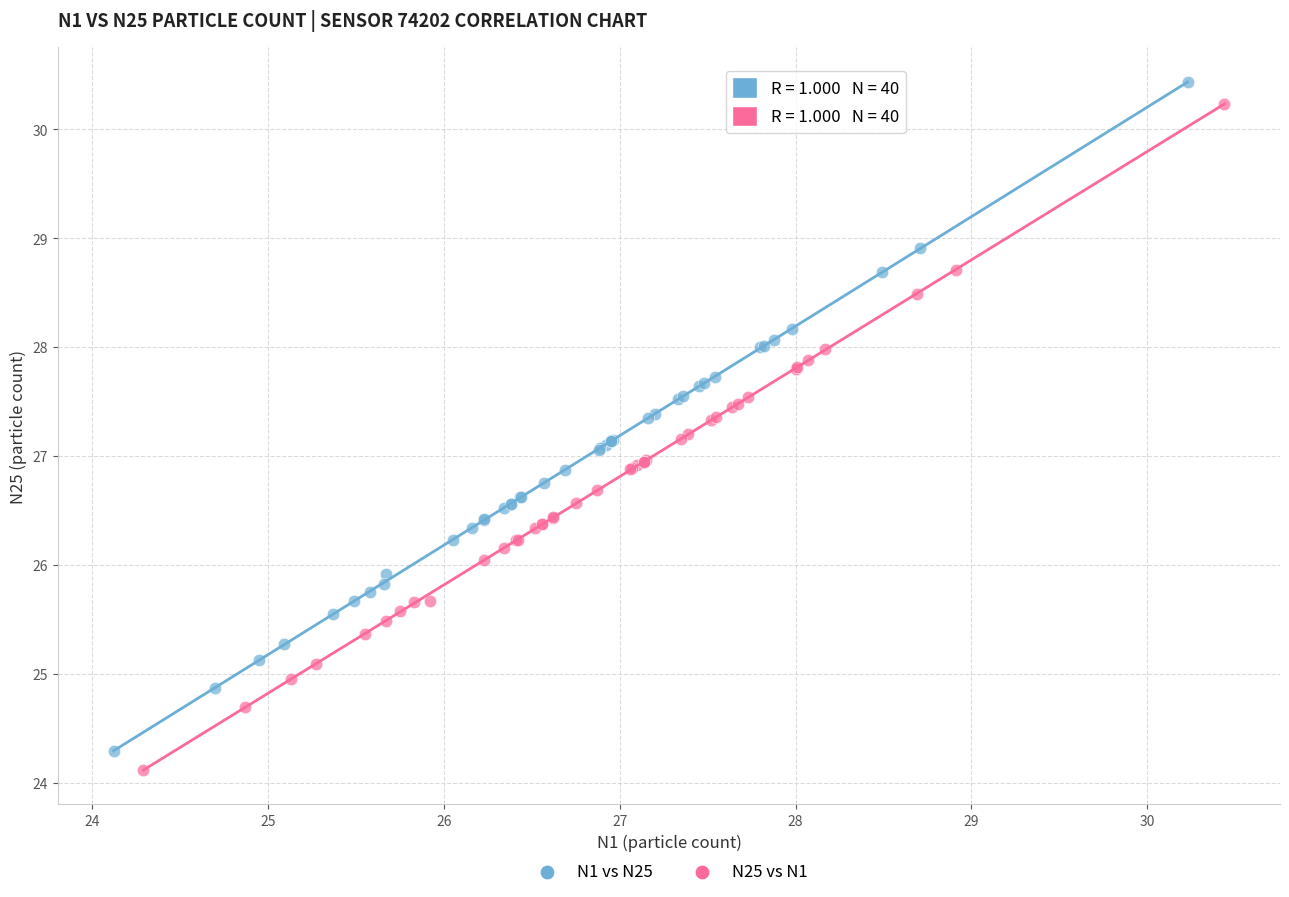

Which series has the widest spread of Y values?

N1 vs N25